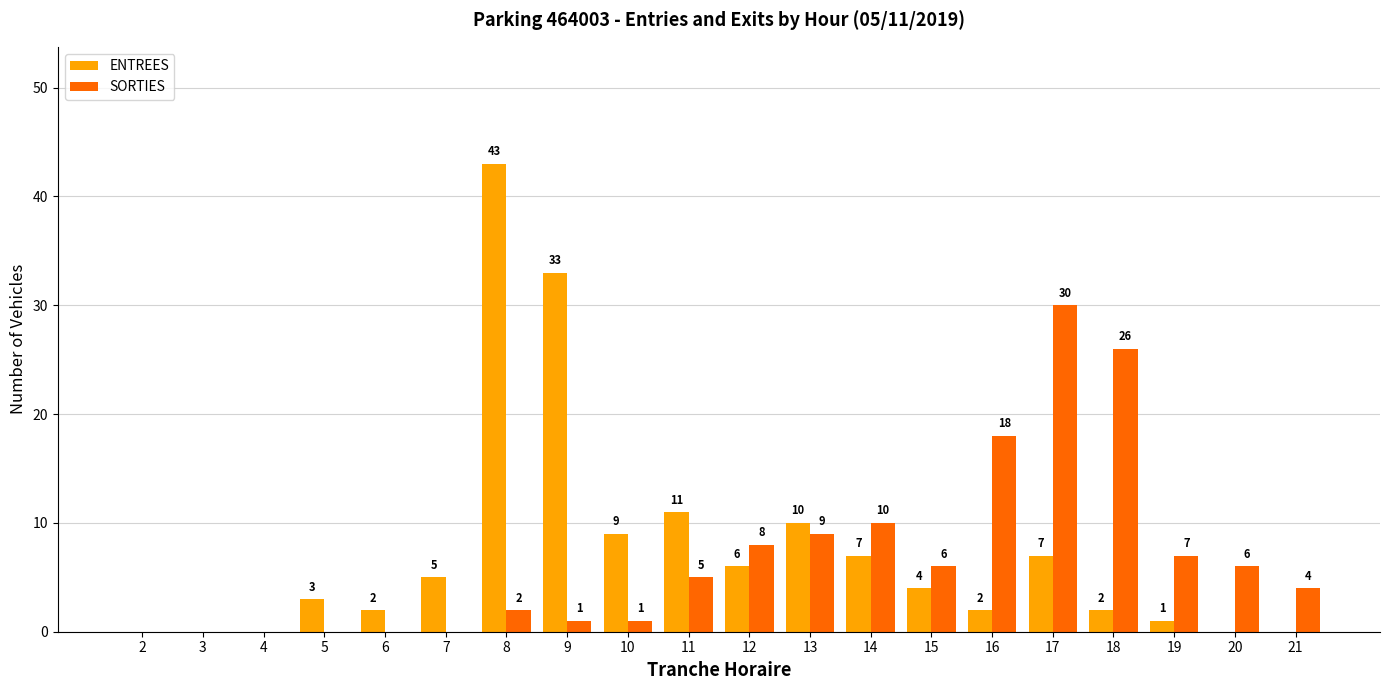

Which series has the largest total across all categories?

ENTREES